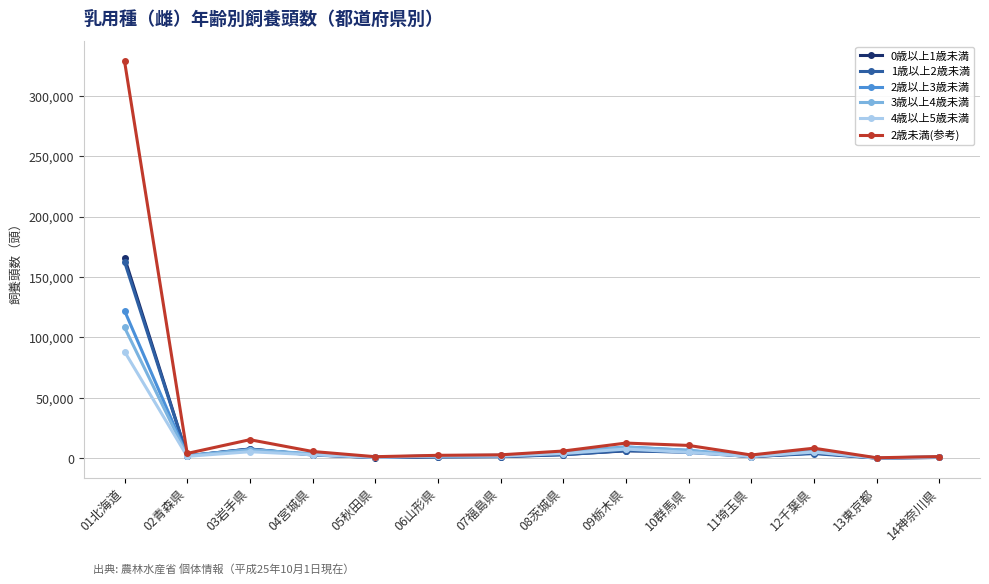

At which category is the sum across all series the highest?

01北海道